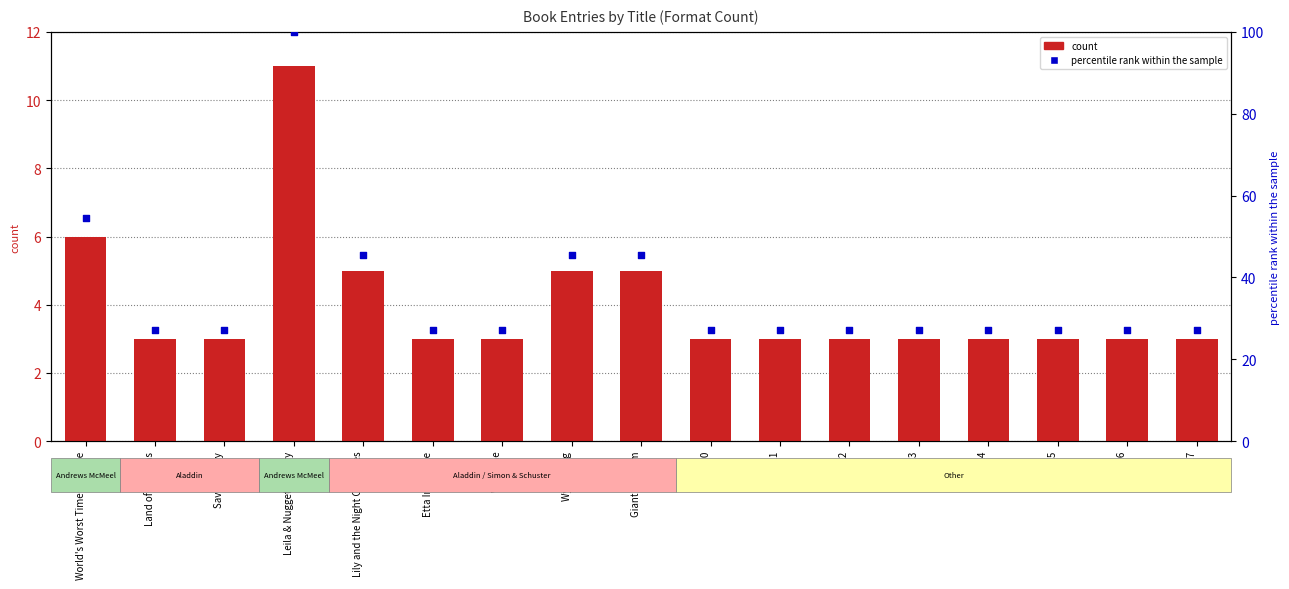

Is the value of percentile rank within the sample at Lily and the Night Creatures greater than the value of count at Etta Invincible?

Yes